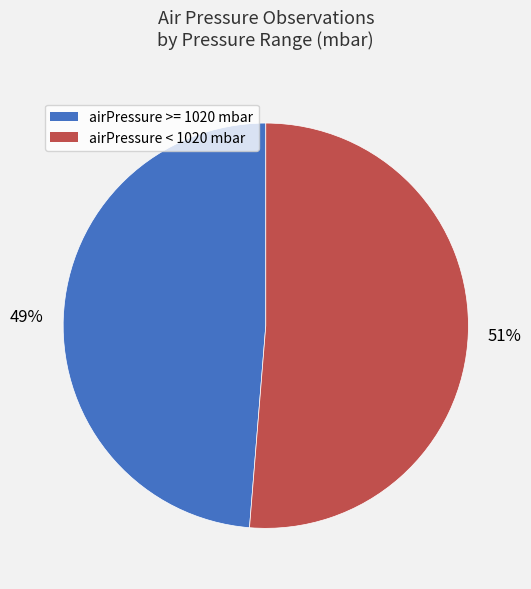

Which category accounts for the majority?

airPressure < 1020 mbar